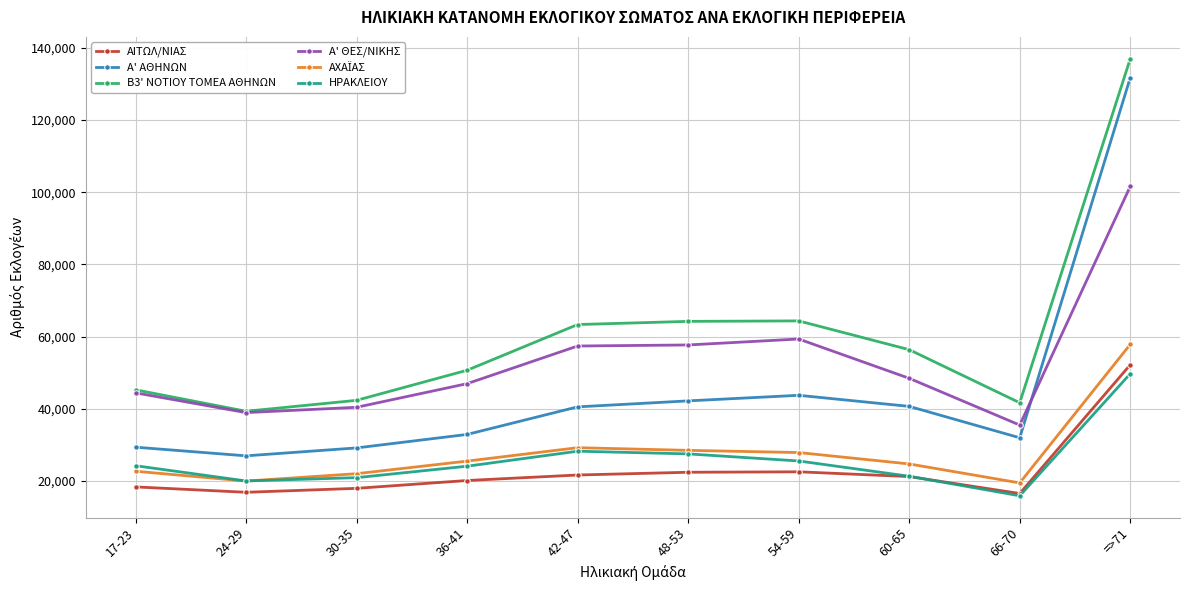

Where is the first local minimum for Β3' ΝΟΤΙΟΥ ΤΟΜΕΑ ΑΘΗΝΩΝ?

24-29